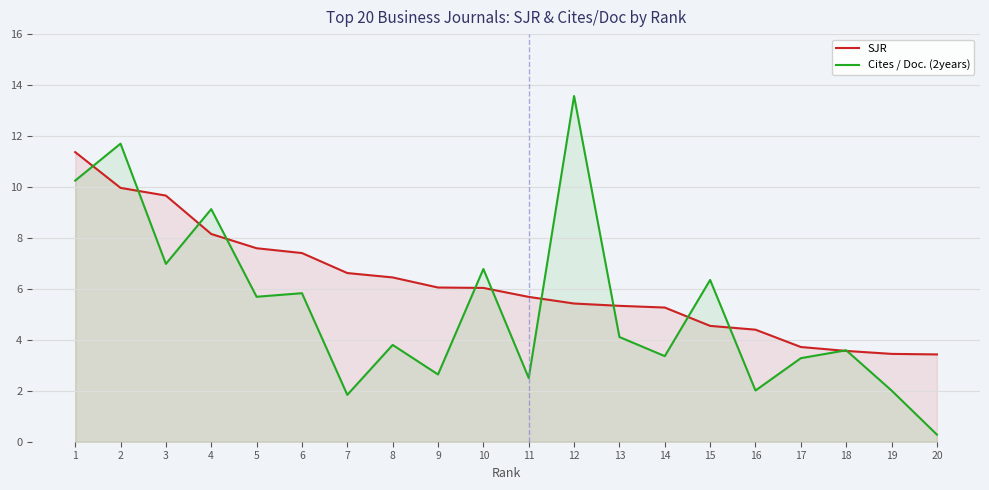

Between which two adjacent categories do Cites / Doc. (2years) and SJR first intersect?

1 and 2